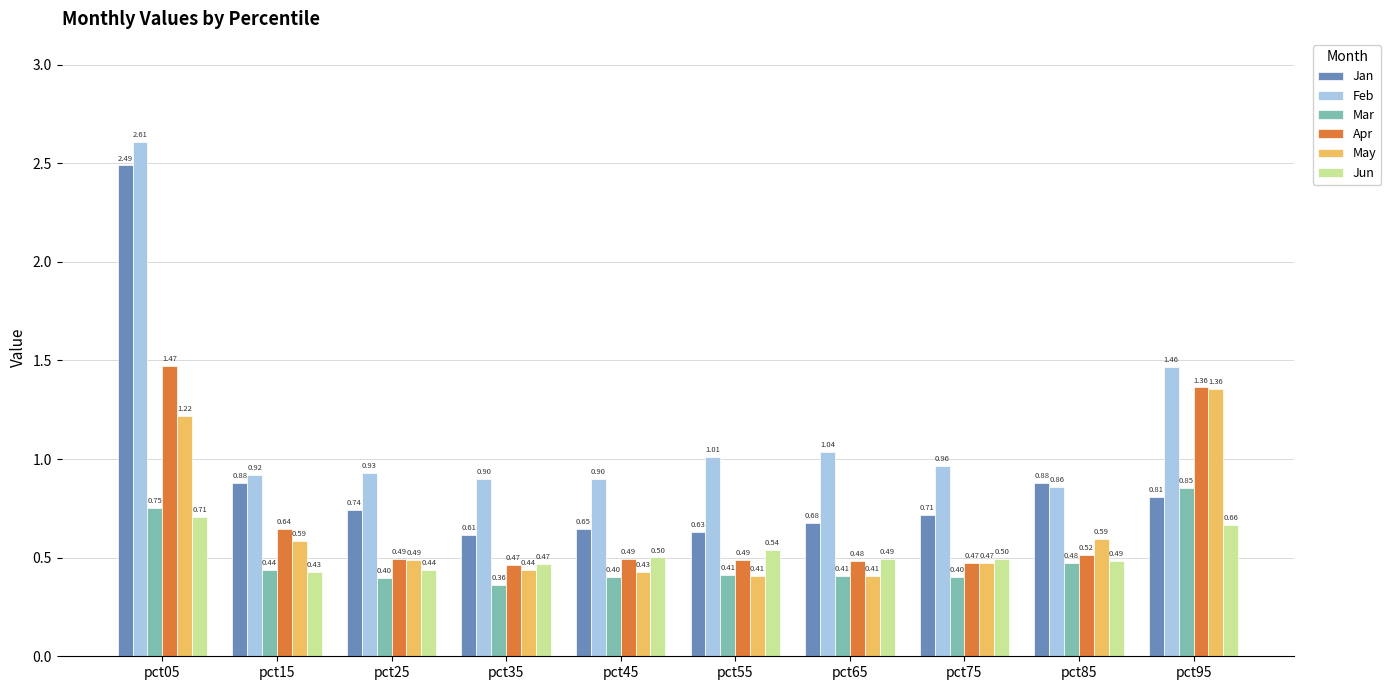

At which category is the sum across all series the highest?

pct05